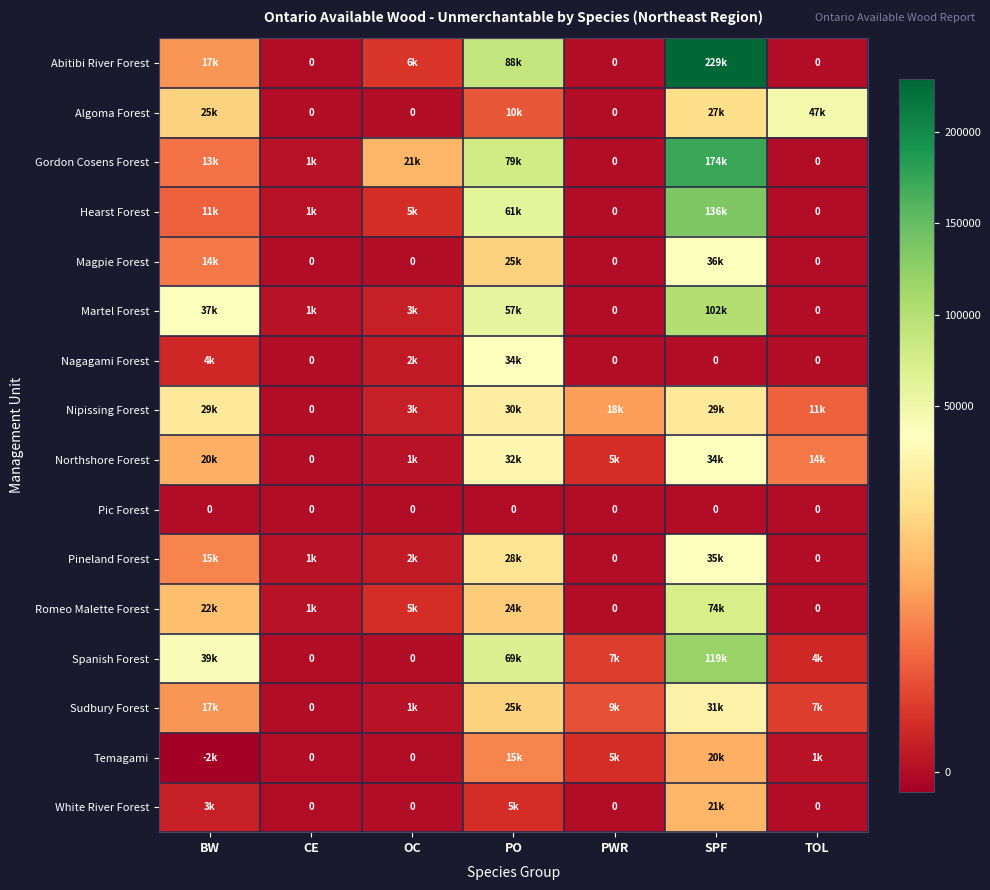

What is the maximum value shown in the chart?

229000